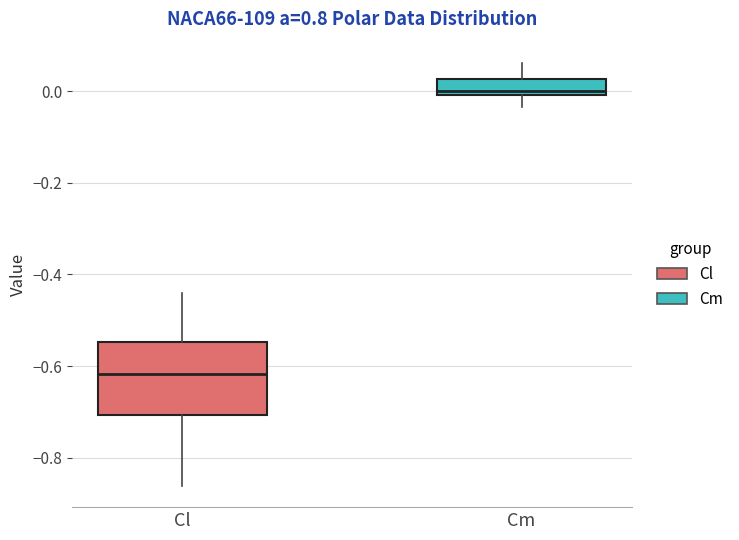

Reading left to right, read every box against the y-axis: the position of its median line, the range the box covers, and the ends of its whiskers. The values are not printed on the chart, so give them approximately, as read against the axis.

Cl: median -0.62, box -0.70 to -0.54, whiskers -0.86 to -0.44
Cm: median 0.00 (just above the box's lower edge), box 0.00 to 0.02, whiskers -0.04 to 0.06